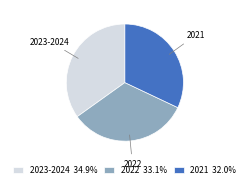

How many segments does this pie chart have?

3